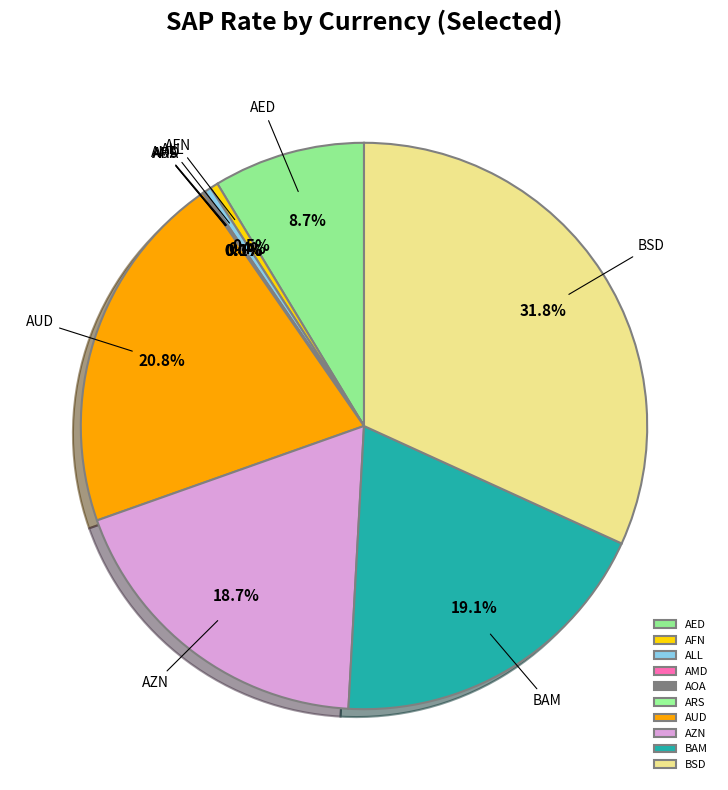

Is it true that AZN is 30% of the pie?

False